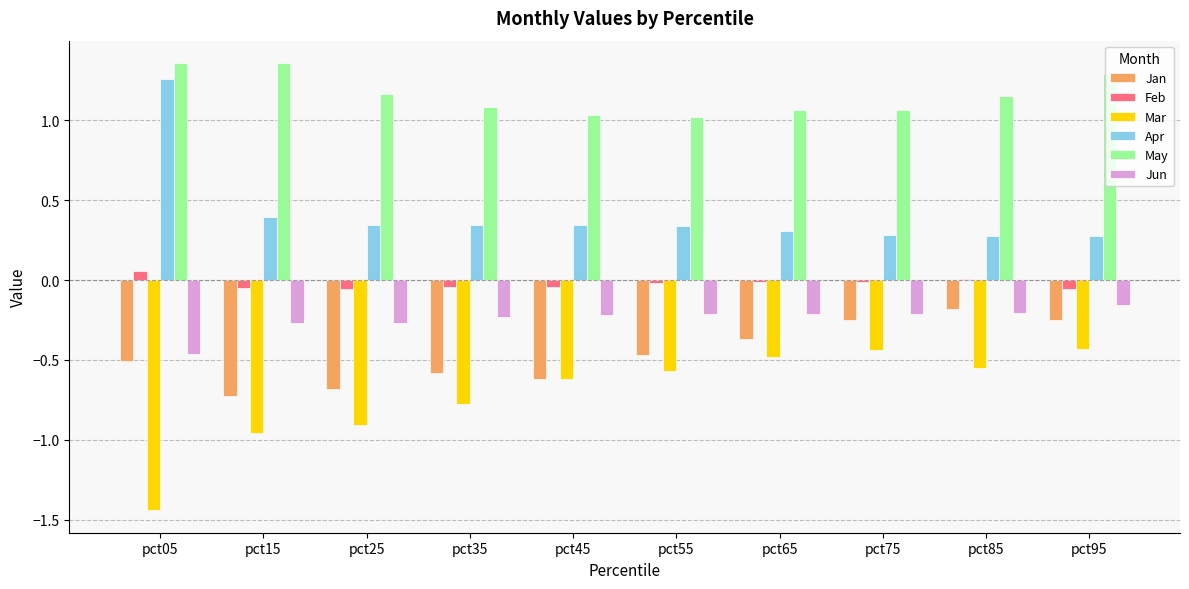

At which category is the sum across all series the highest?

pct95